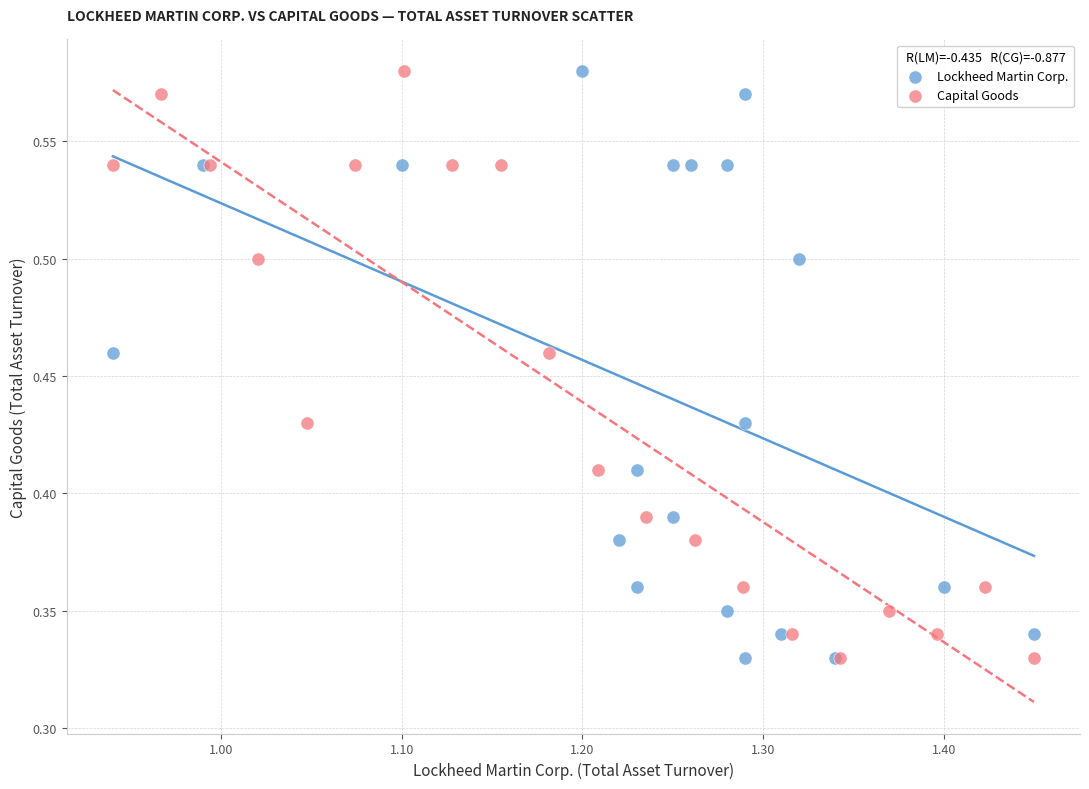

What are all the series names shown in the legend?

Lockheed Martin Corp., Capital Goods